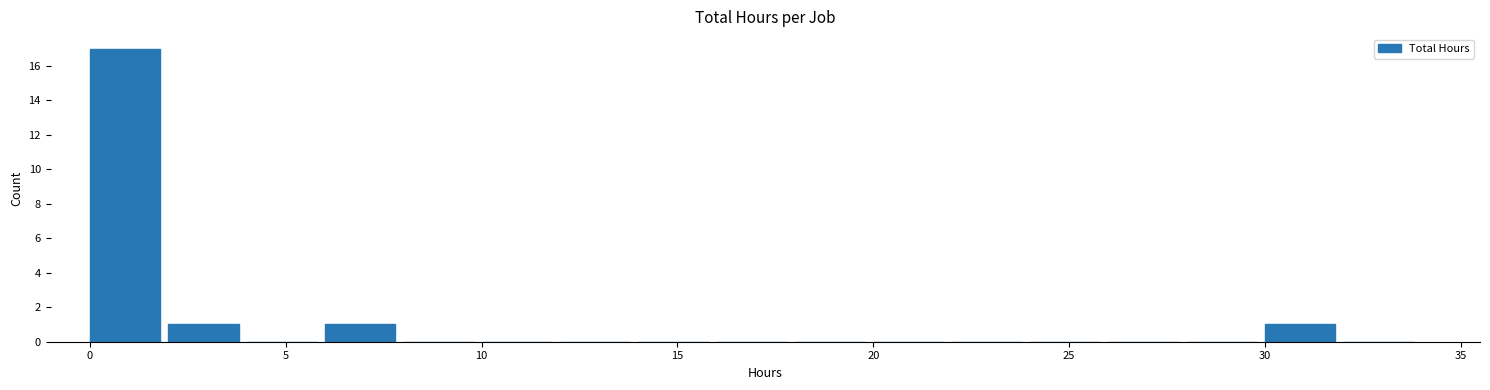

Reading left to right, list every bar in this chart as the range it spans on the x-axis followed by its height. The values are not printed on the chart, so give them approximately, as read against the axis.

0 to 2: 17
2 to 4: 1
4 to 6: 0
6 to 8: 1
8 to 10: 0
10 to 12: 0
12 to 14: 0
14 to 16: 0
16 to 18: 0
18 to 20: 0
20 to 22: 0
22 to 24: 0
24 to 26: 0
26 to 28: 0
28 to 30: 0
30 to 32: 1
32 to 34: 0